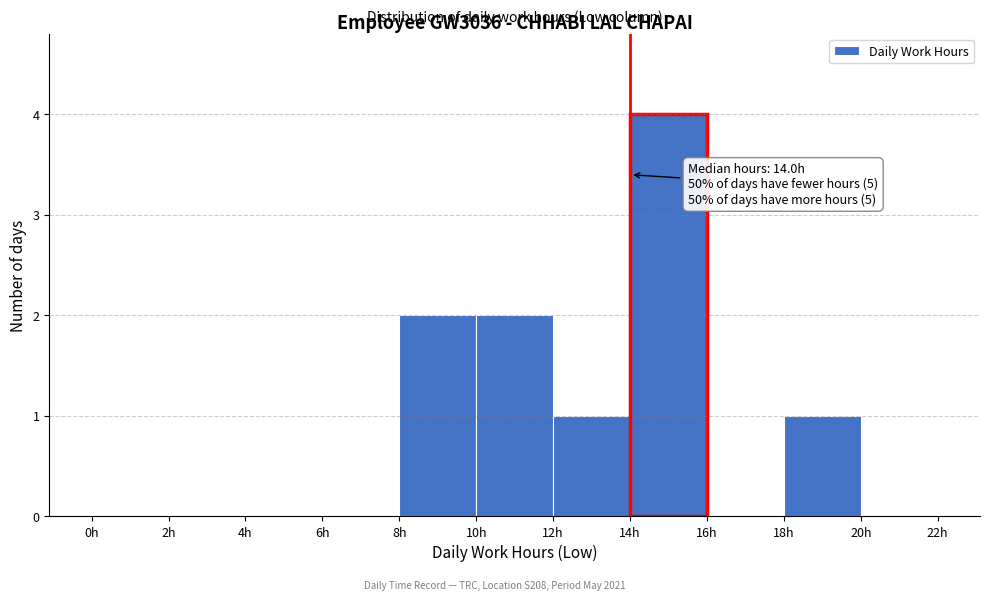

Which range on the x-axis has the tallest bar?

14 to 16